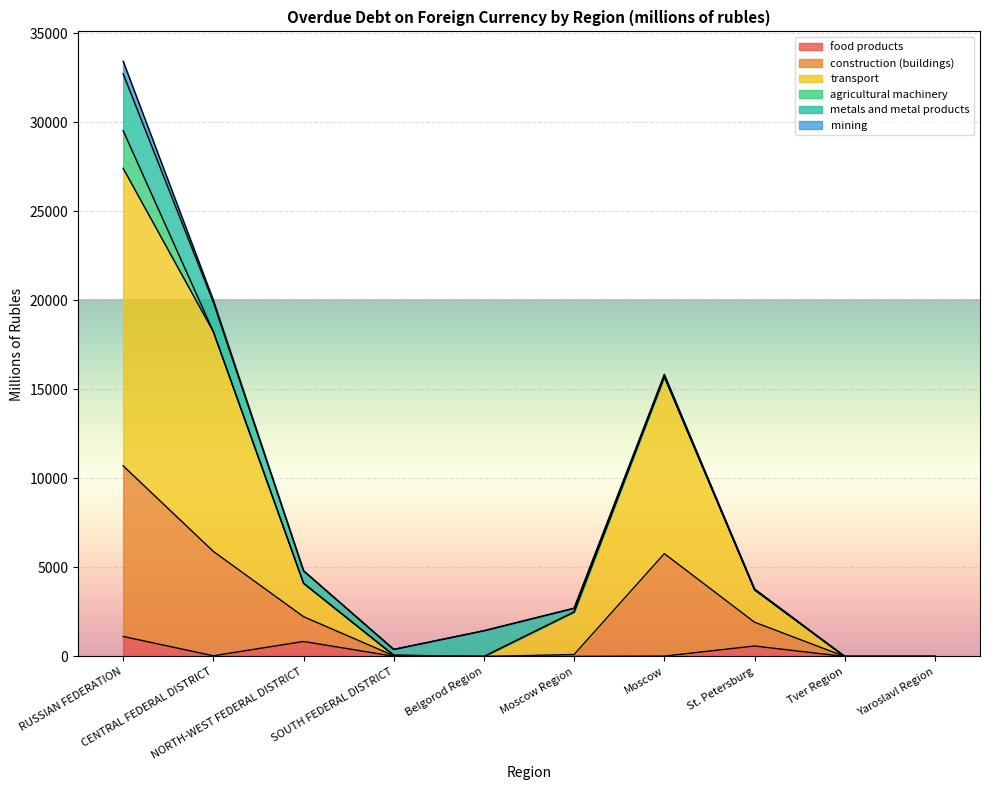

At which category does the chart reach its peak across all series?

RUSSIAN FEDERATION